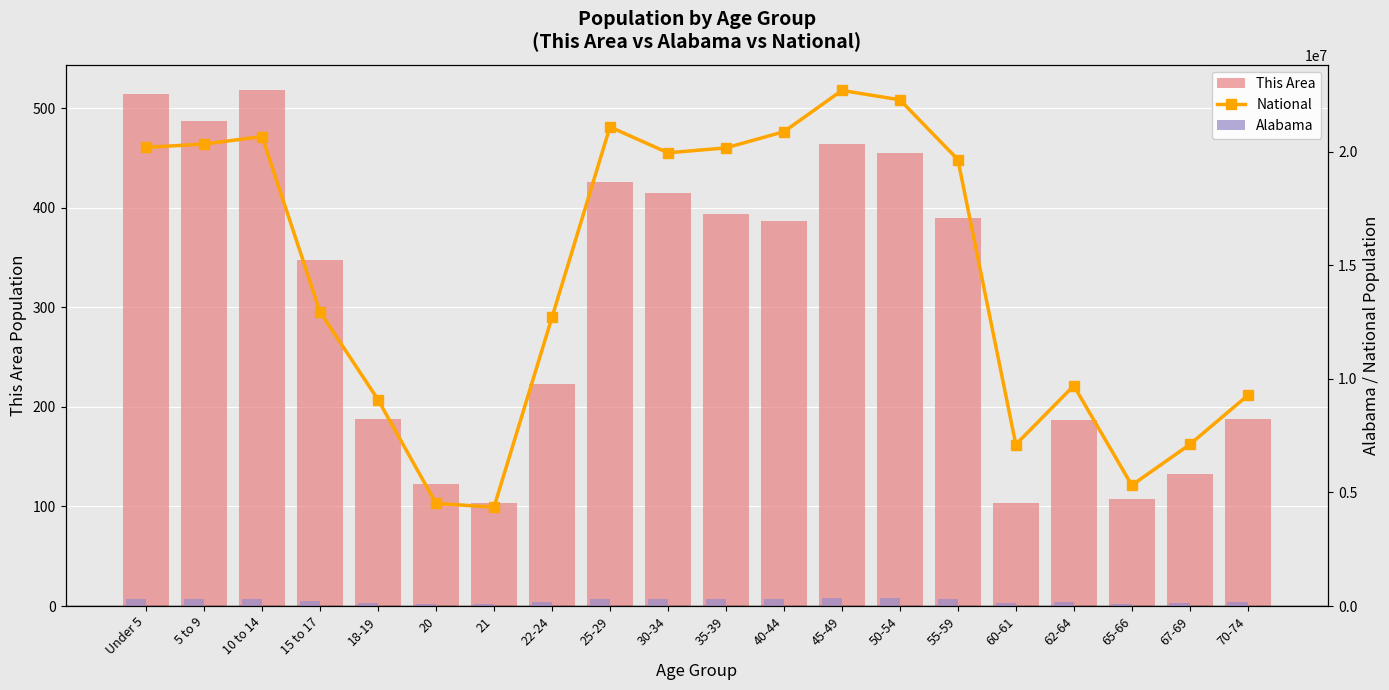

Reading right to left, transcribe all the data shown in this chart.

This Area: 188	133	108	187	103	390	455	464	387	394	415	426	223	103	123	188	348	518	487	514
National: 9278166	7115361	5319902	9704197	7113727	19664805	22298125	22708591	20890964	20179642	19962099	21101849	12712576	4354294	4519129	9086089	12954254	20677194	20348657	20201362
Alabama: 160864	120231	89406	159983	116144	311906	347485	346369	311071	308430	297888	311034	194531	68473	72318	143853	199618	319655	308229	304957